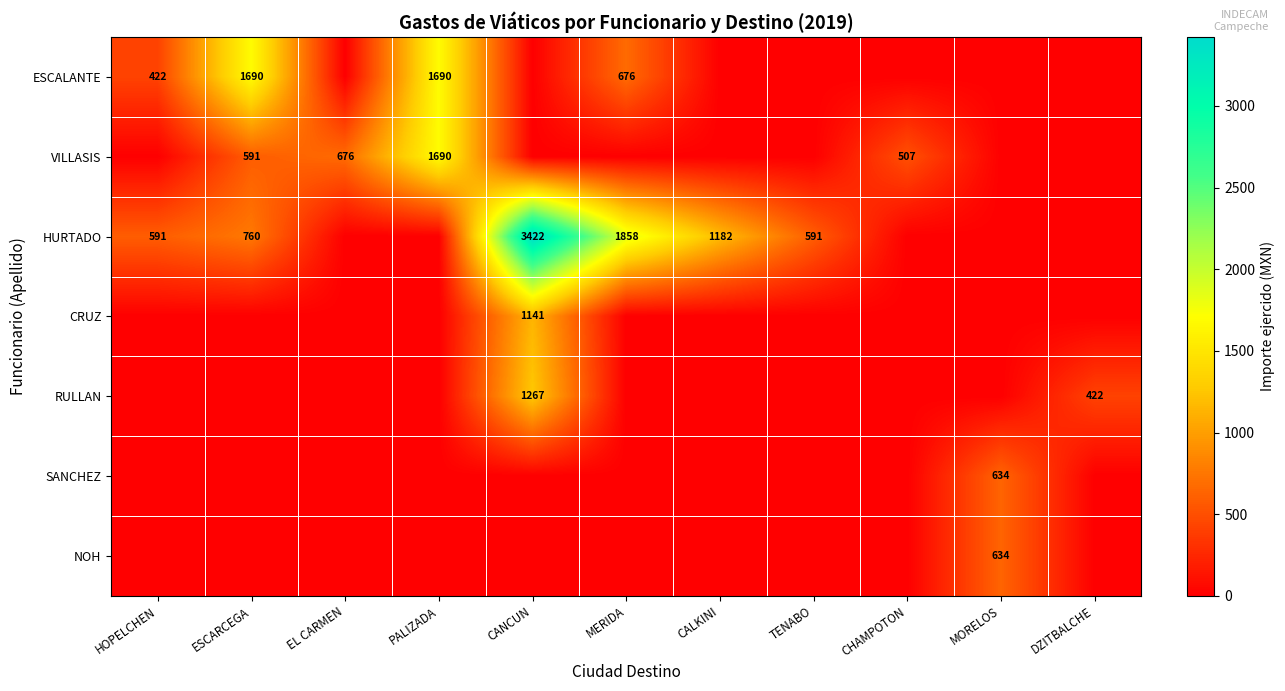

The value of HURTADO at HOPELCHEN is 180. True or false?

False